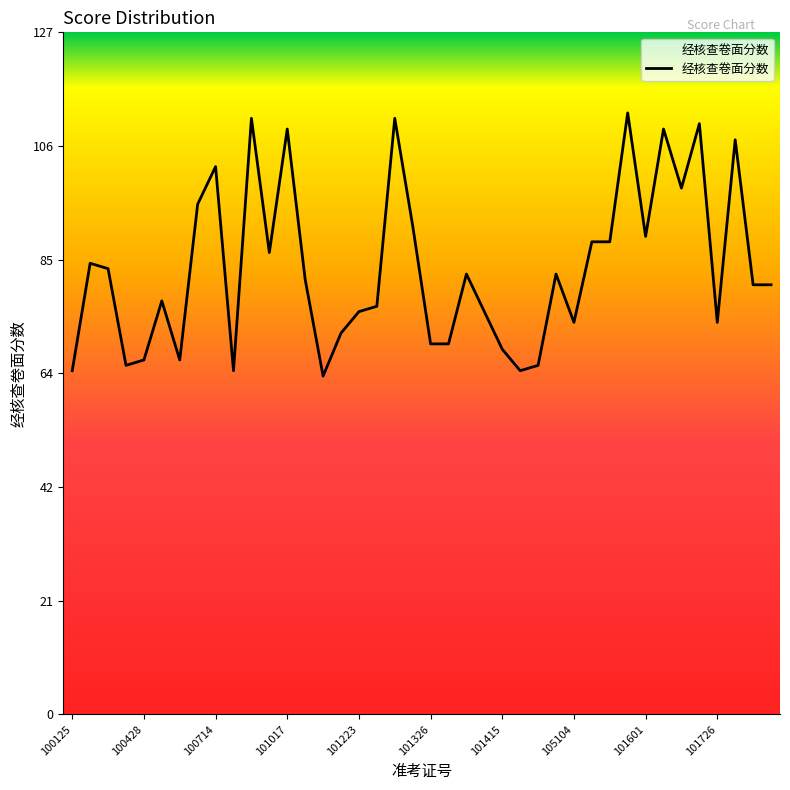

What is the greatest value displayed?

112